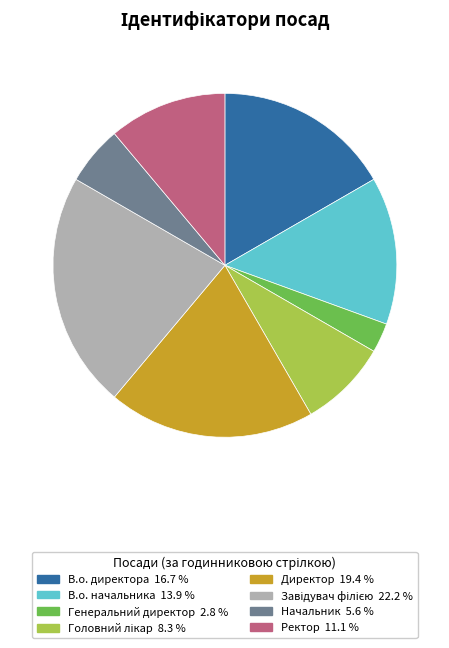

Do В.о. директора and В.о. начальника together represent more than half of the pie?

No